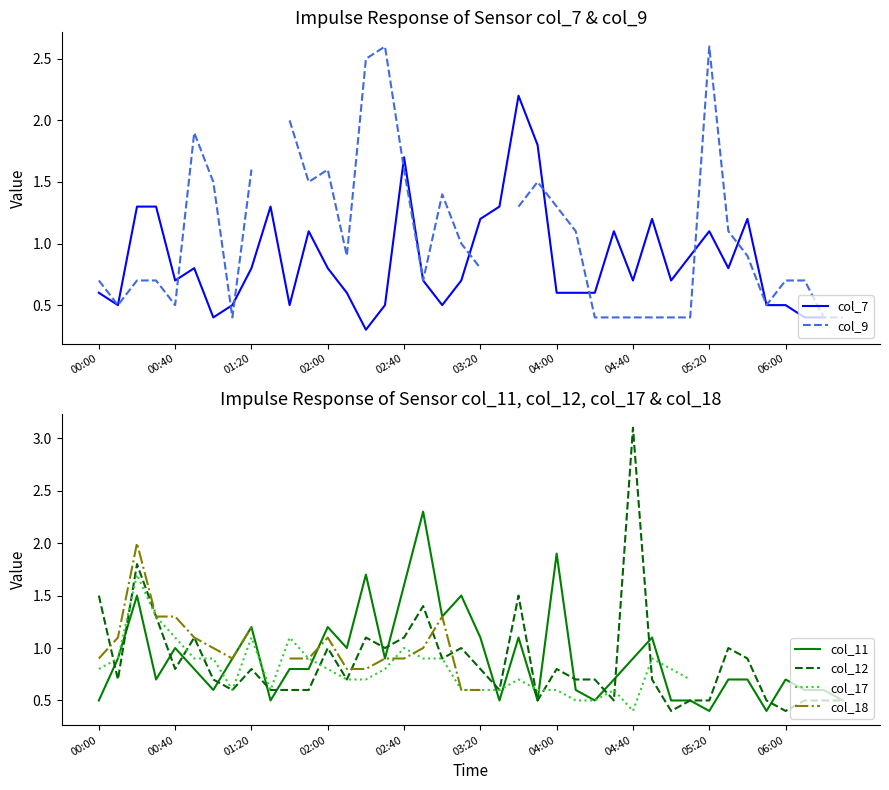

How many interior local peaks does the col_9 series have?

6